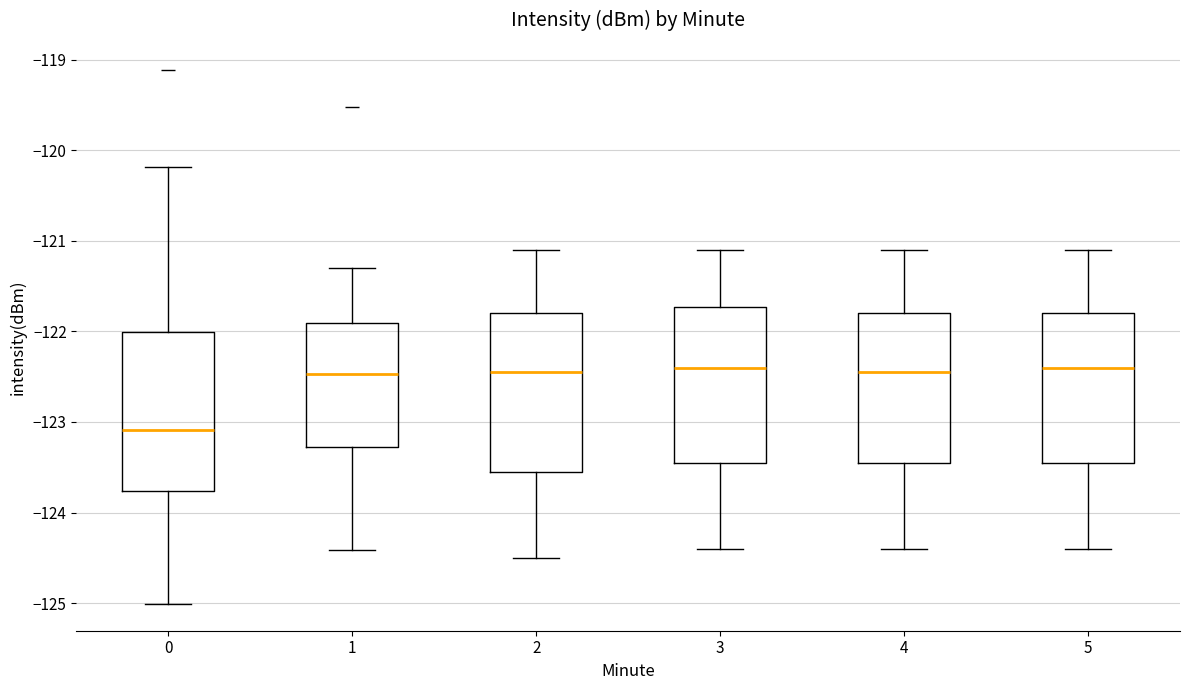

Where does the upper whisker of the box at x = 0 end on the y-axis? The values are not printed on the chart, so give them approximately, as read against the axis.

-120.2